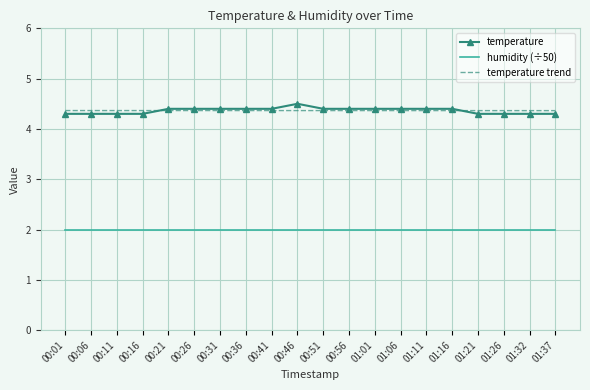

What is the lowest value of the temperature series?

4.3